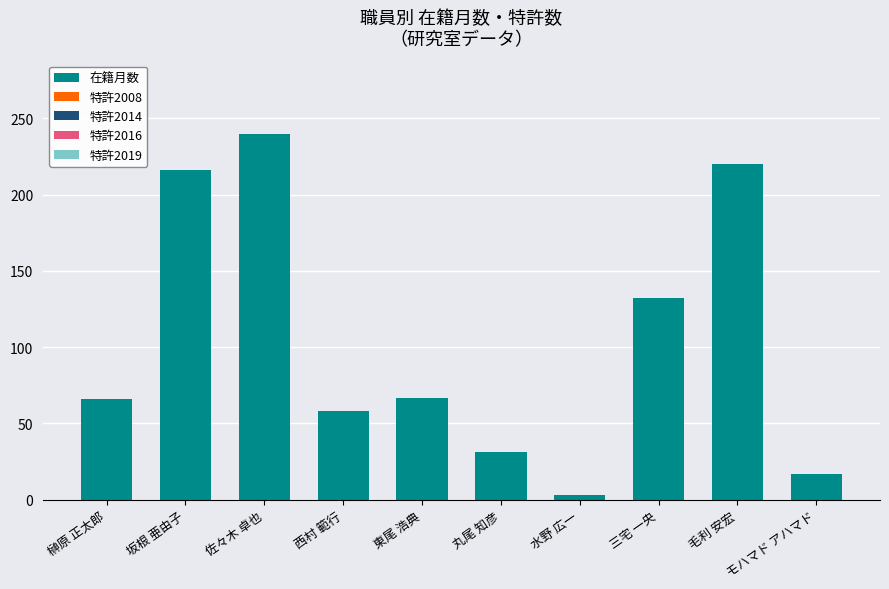

Is it true that the value at 榊原 正太郎 is 41?

False